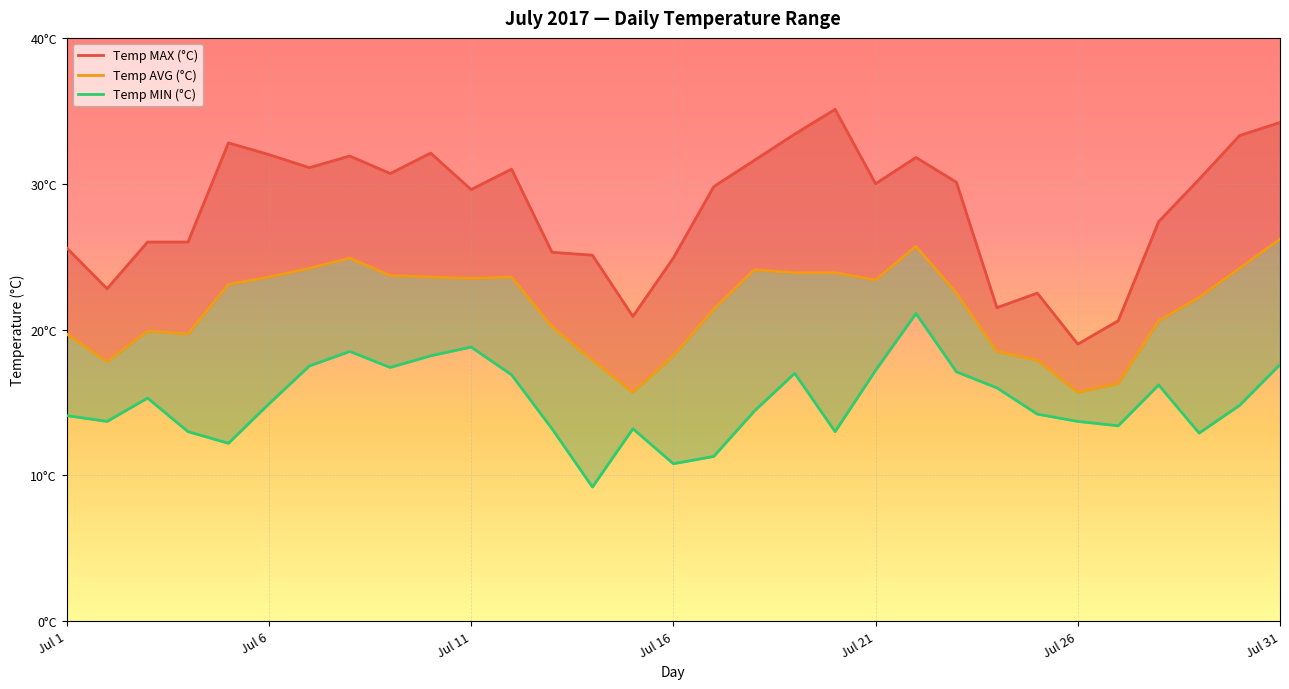

Is the value of Temp MAX (°C) at Jul 31 greater than the value of Temp AVG (°C) at 12?

Yes